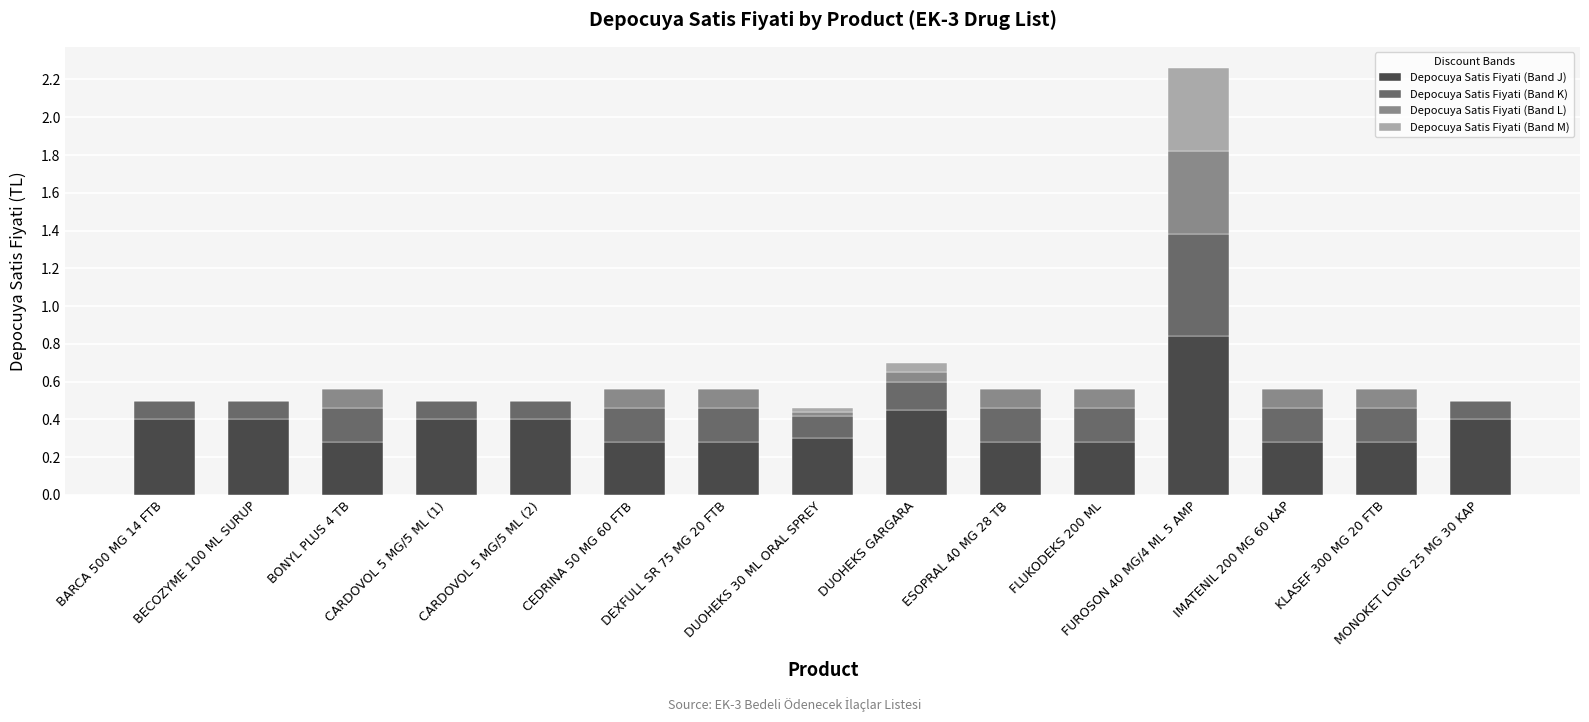

What is the total value across all series at DUOHEKS 30 ML ORAL SPREY?

0.5